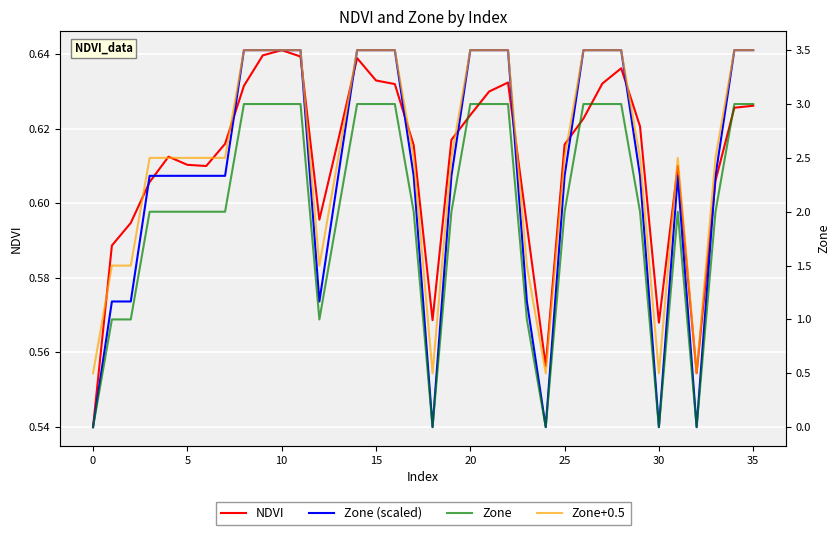

Read the Zone+0.5 value at 27.

3.5